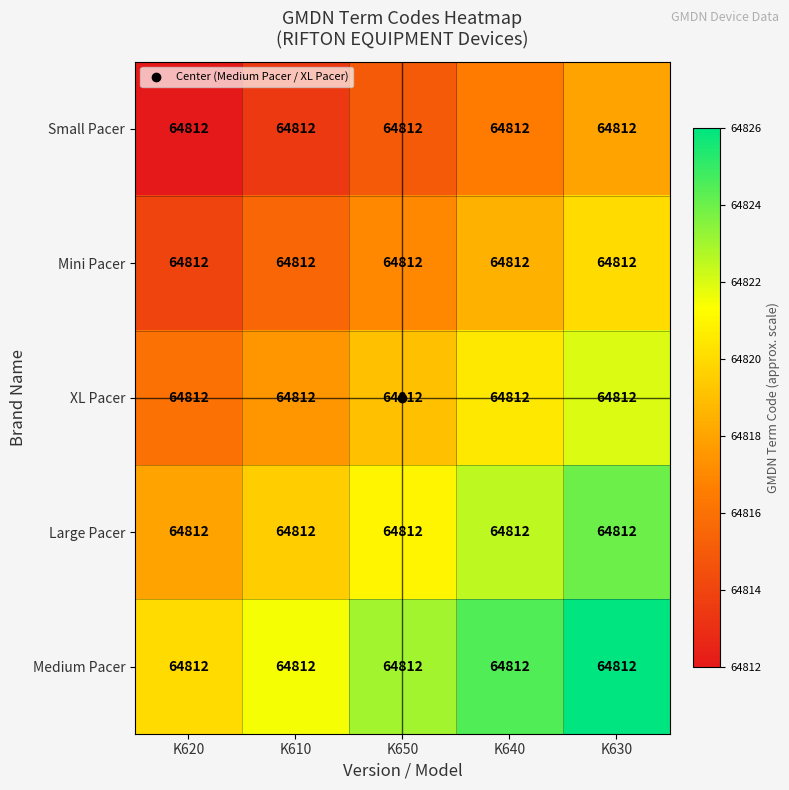

At which label does Large Pacer first exceed 64821?

K640